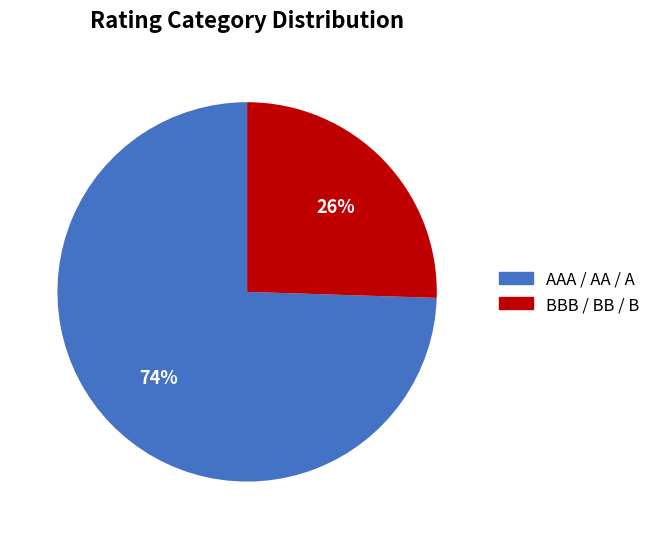

Does any single category account for the majority?

Yes